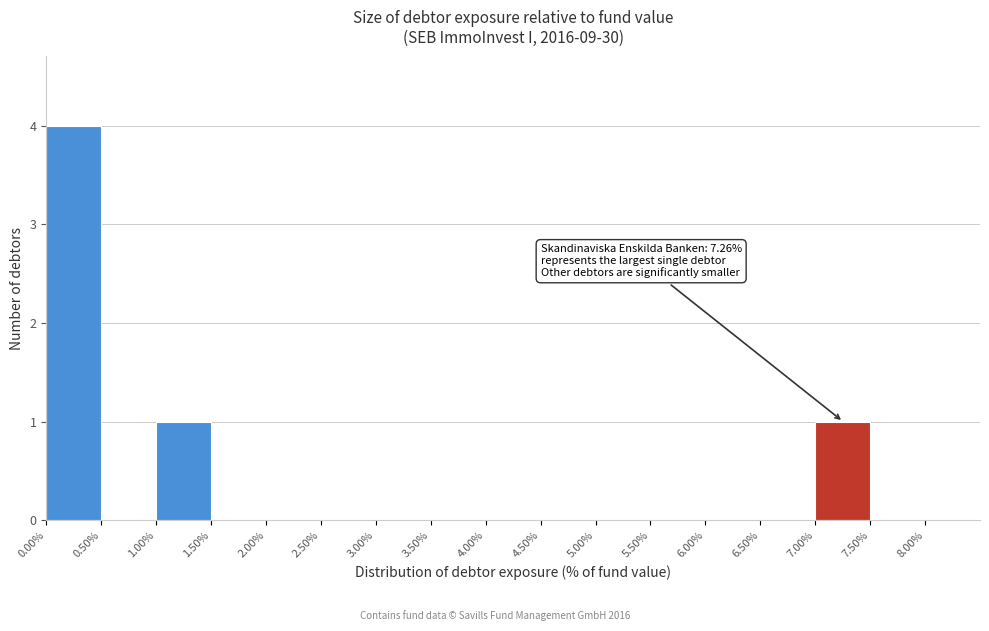

Over which range of the x-axis is the bar tallest?

0.00% to 0.50%